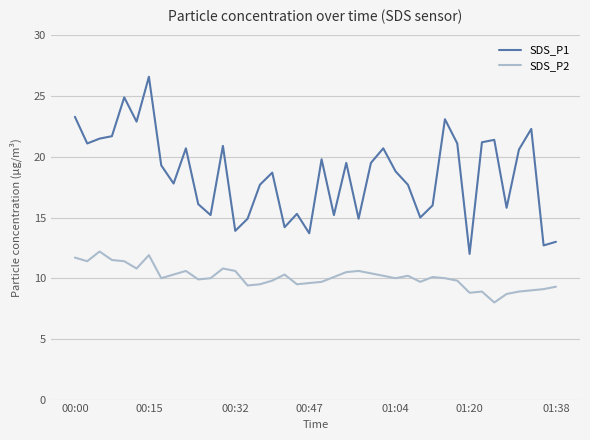

Which series has the widest spread of values?

SDS_P1